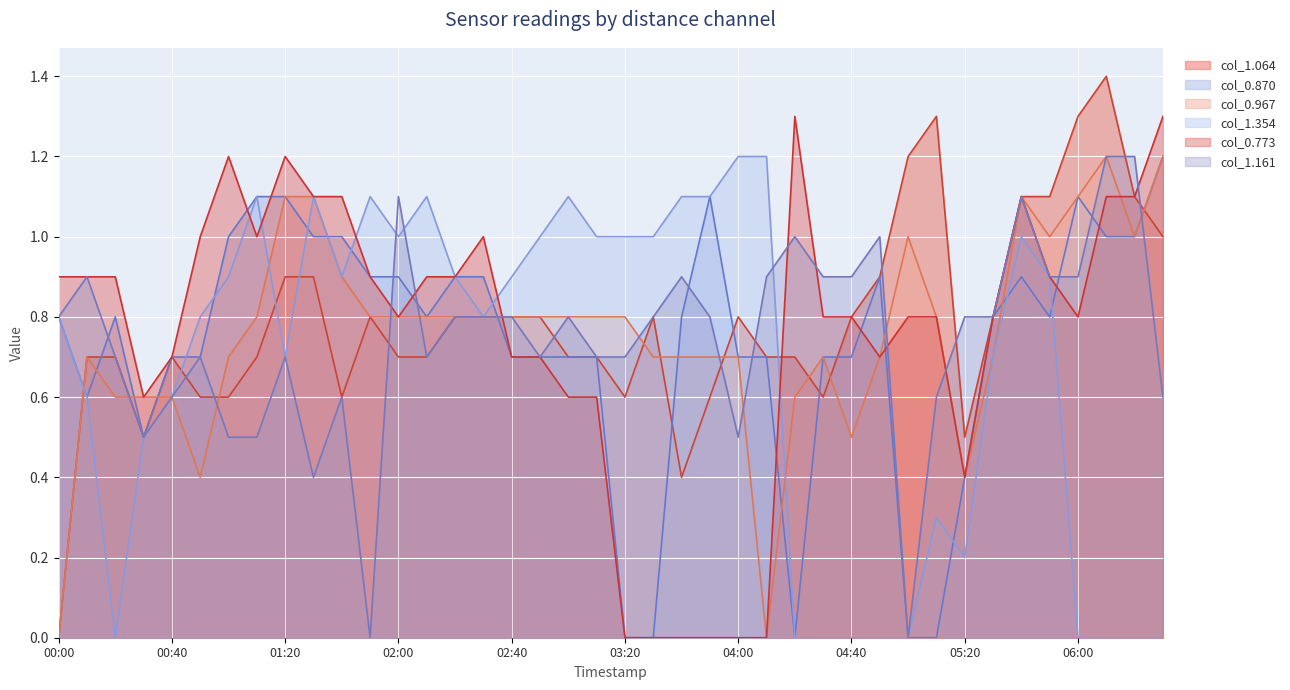

How many values in col_1.161 are above zero?

38